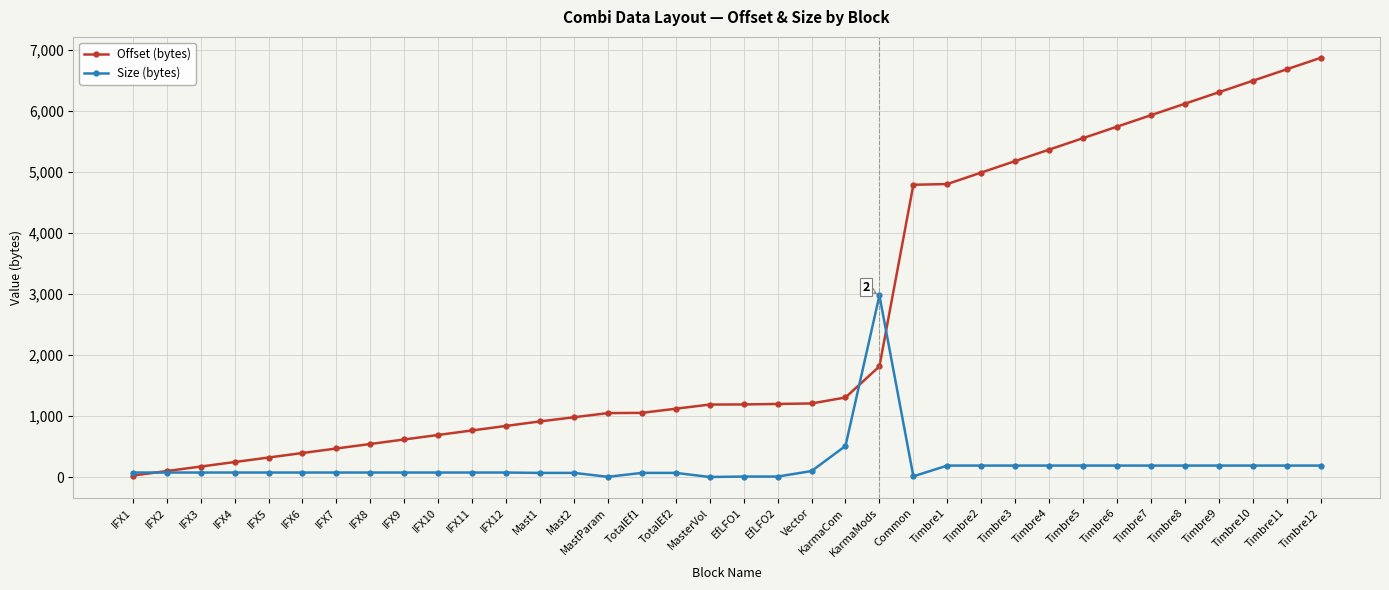

Which series has the largest range (max minus min)?

Offset (bytes)